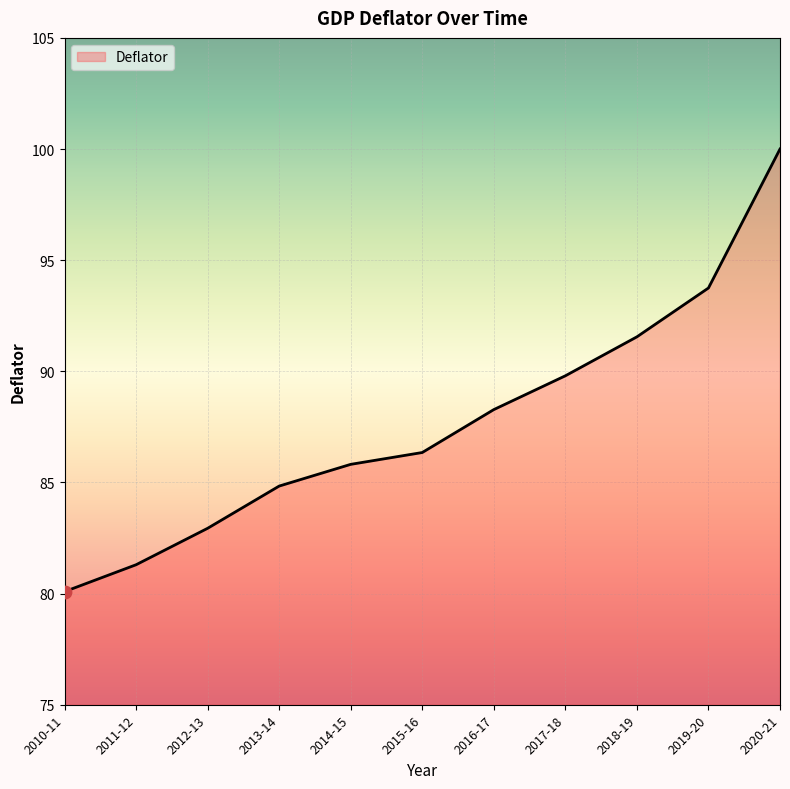

What is the ratio of the value at 2010-11 to the value at 2020-21?

0.8